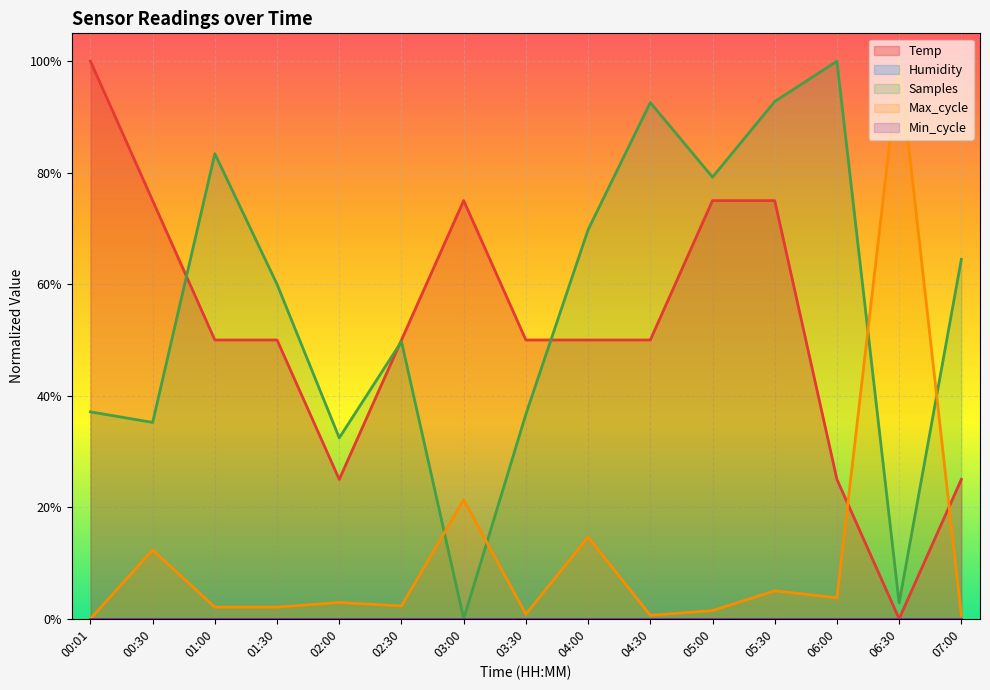

What is the difference between the maximum and minimum values in the Temp series?

1.0